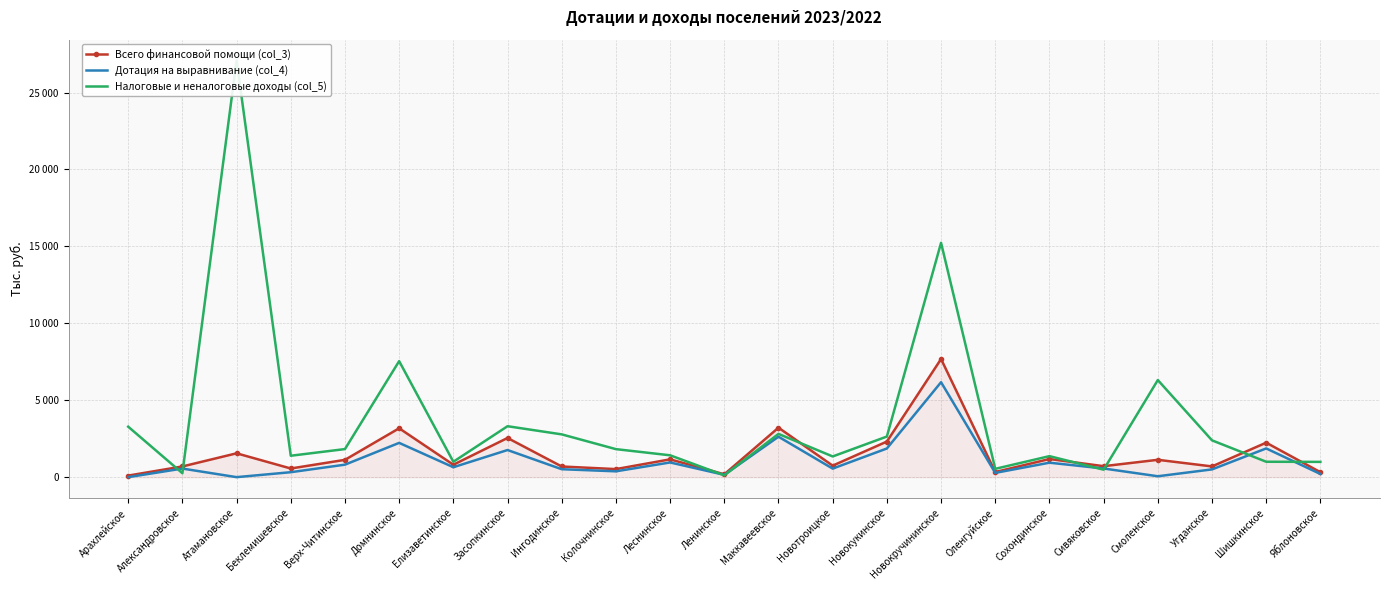

Which category has the highest value in the Налоговые и неналоговые доходы (col_5) series?

Атамановское